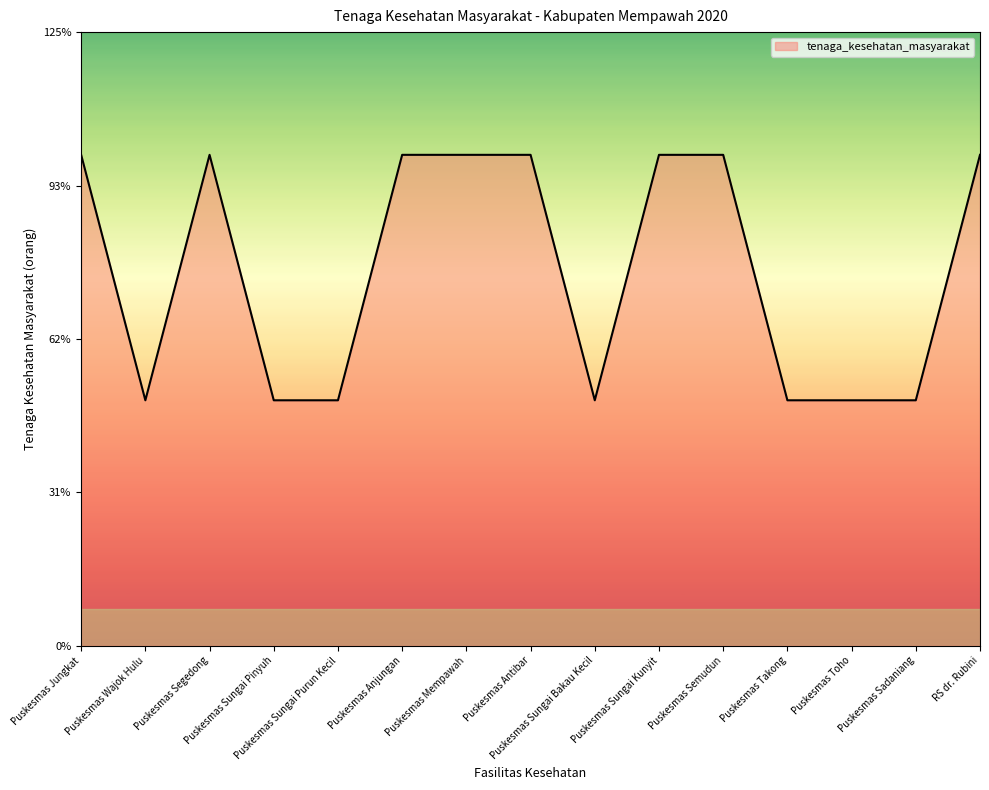

What is the change in value from Puskesmas Mempawah to Puskesmas Takong?

-1